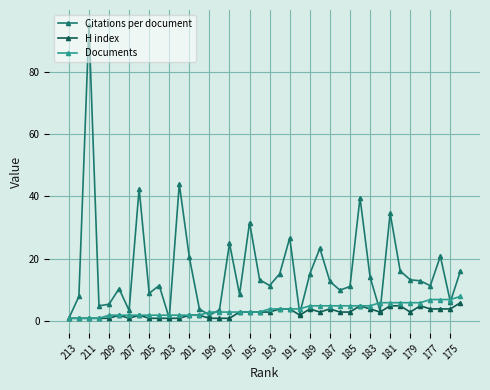

Is this an area chart (filled region under the line)?

No